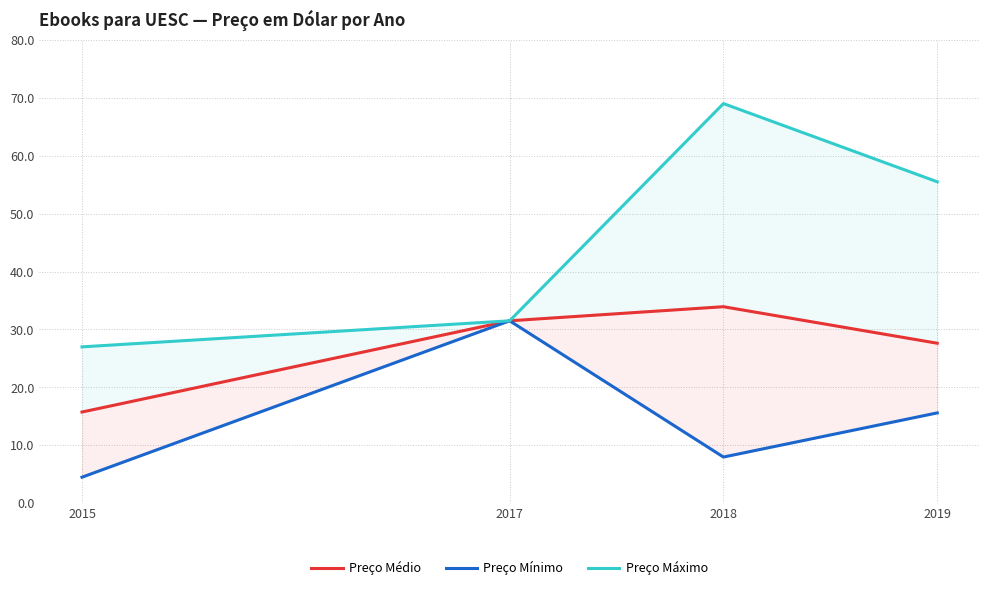

Reading right to left, list all the values displayed in this chart.

Preço Médio: 2019=27.6	2018=33.9	2017=31.5	2015=15.8
Preço Mínimo: 2019=15.6	2018=8.0	2017=31.5	2015=4.5
Preço Máximo: 2019=55.5	2018=69.0	2017=31.5	2015=27.0